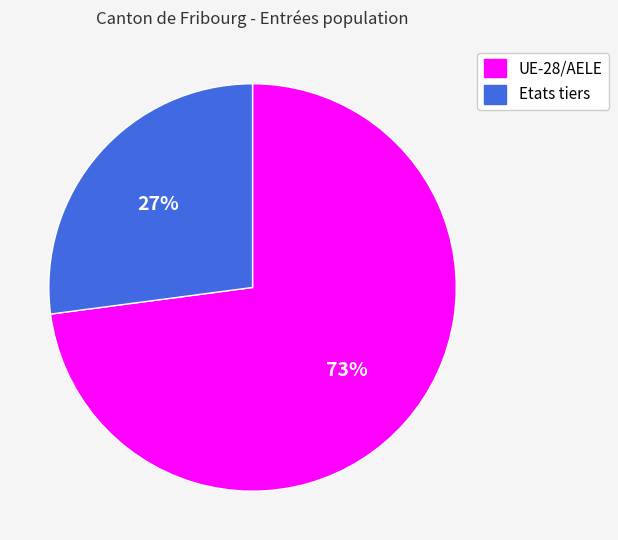

Between UE-28/AELE and Etats tiers, which is larger?

UE-28/AELE